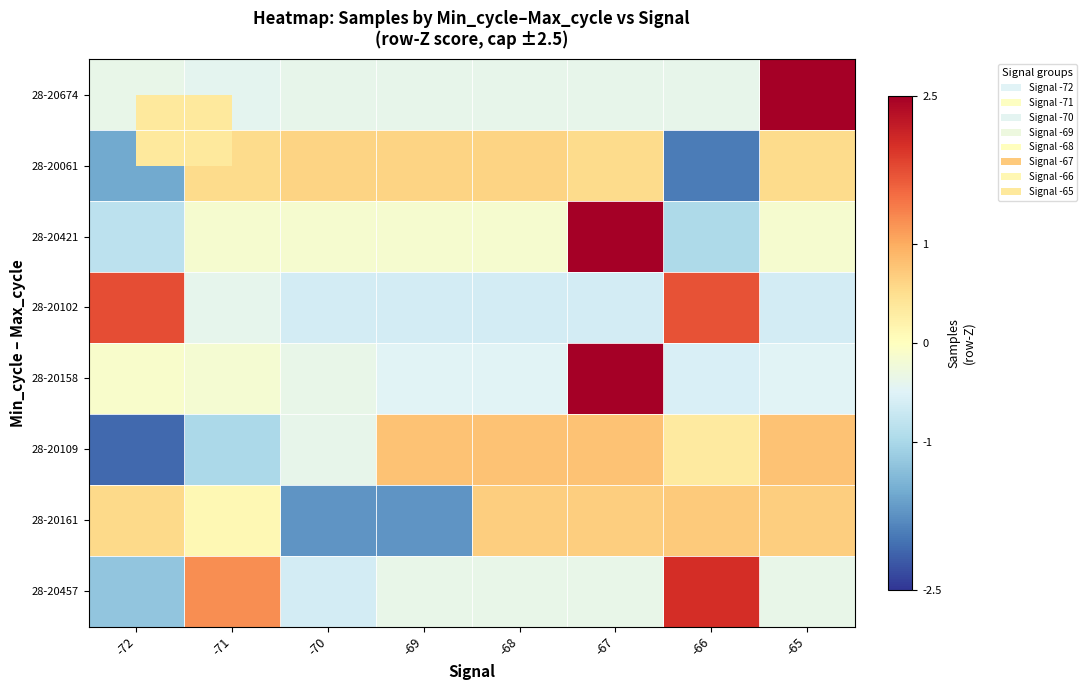

At -69, list the series in order from smallest to largest.

28-20161, 28-20102, 28-20158, 28-20674, 28-20457, 28-20421, 28-20061, 28-20109